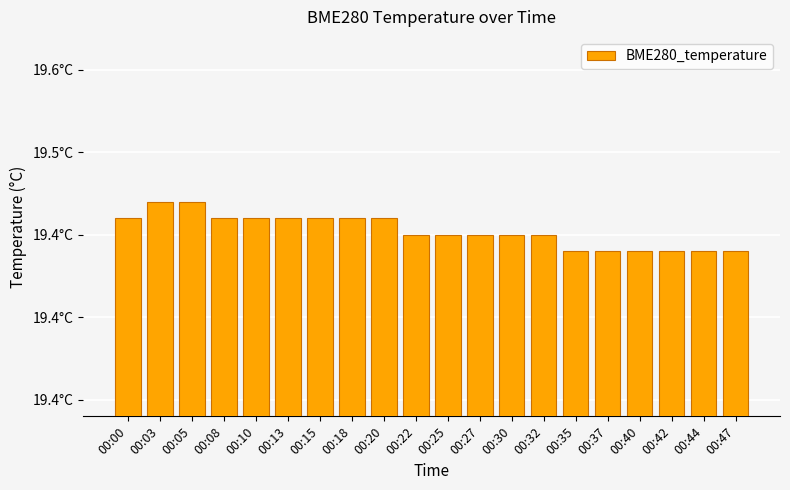

Rank the categories by value from highest to lowest.

00:03, 00:05, 00:00, 00:08, 00:10, 00:13, 00:15, 00:18, 00:20, 00:22, 00:25, 00:27, 00:30, 00:32, 00:35, 00:37, 00:40, 00:42, 00:44, 00:47